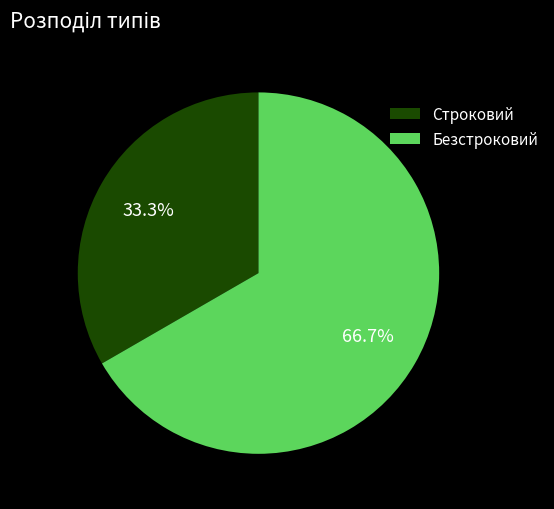

Which slice is the smallest?

Строковий